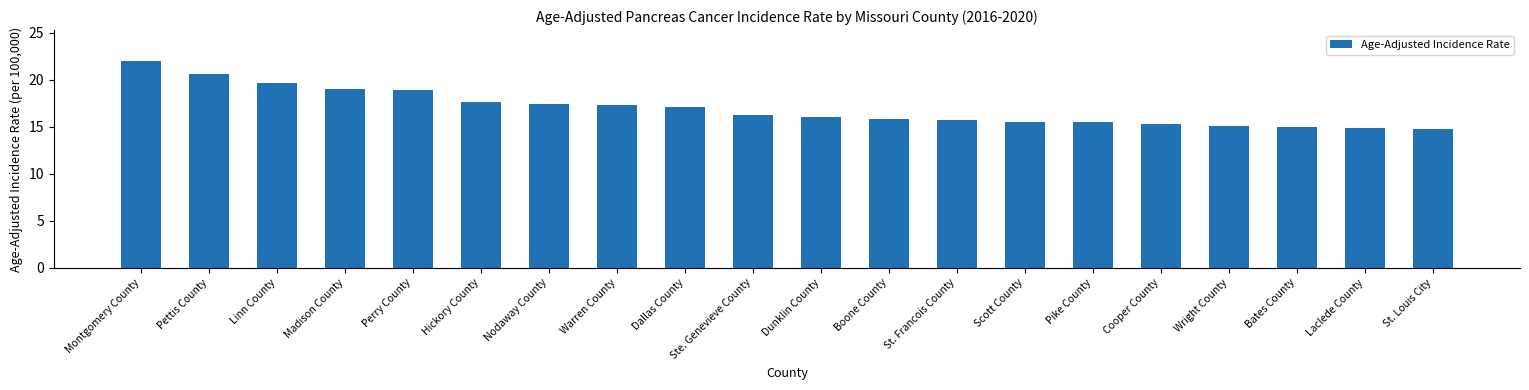

Between Wright County and Hickory County, which is larger?

Hickory County